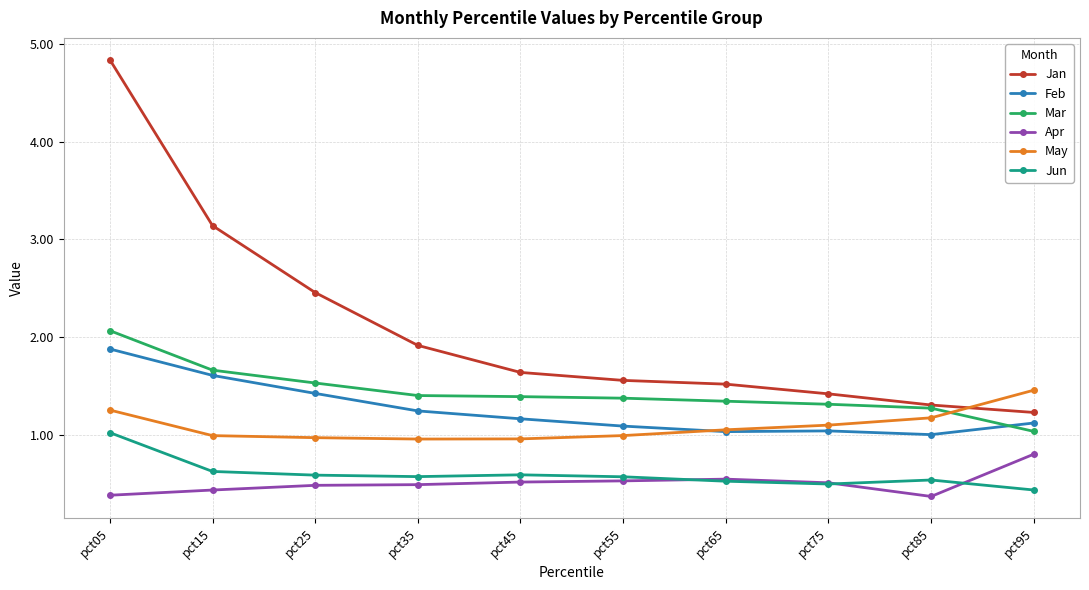

What is the difference between the highest and lowest values at pct45?

1.1